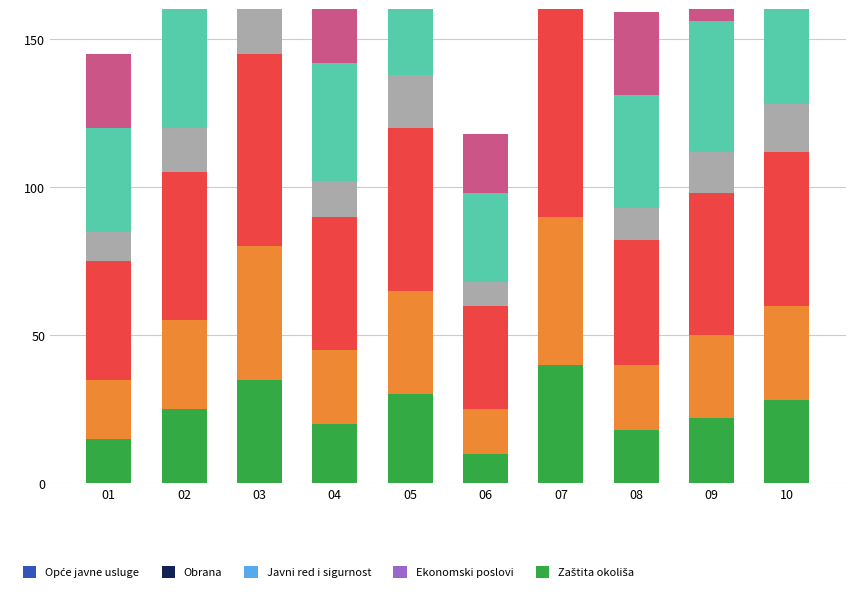

Is it true that Obrazovanje equals 45 at 02?

True